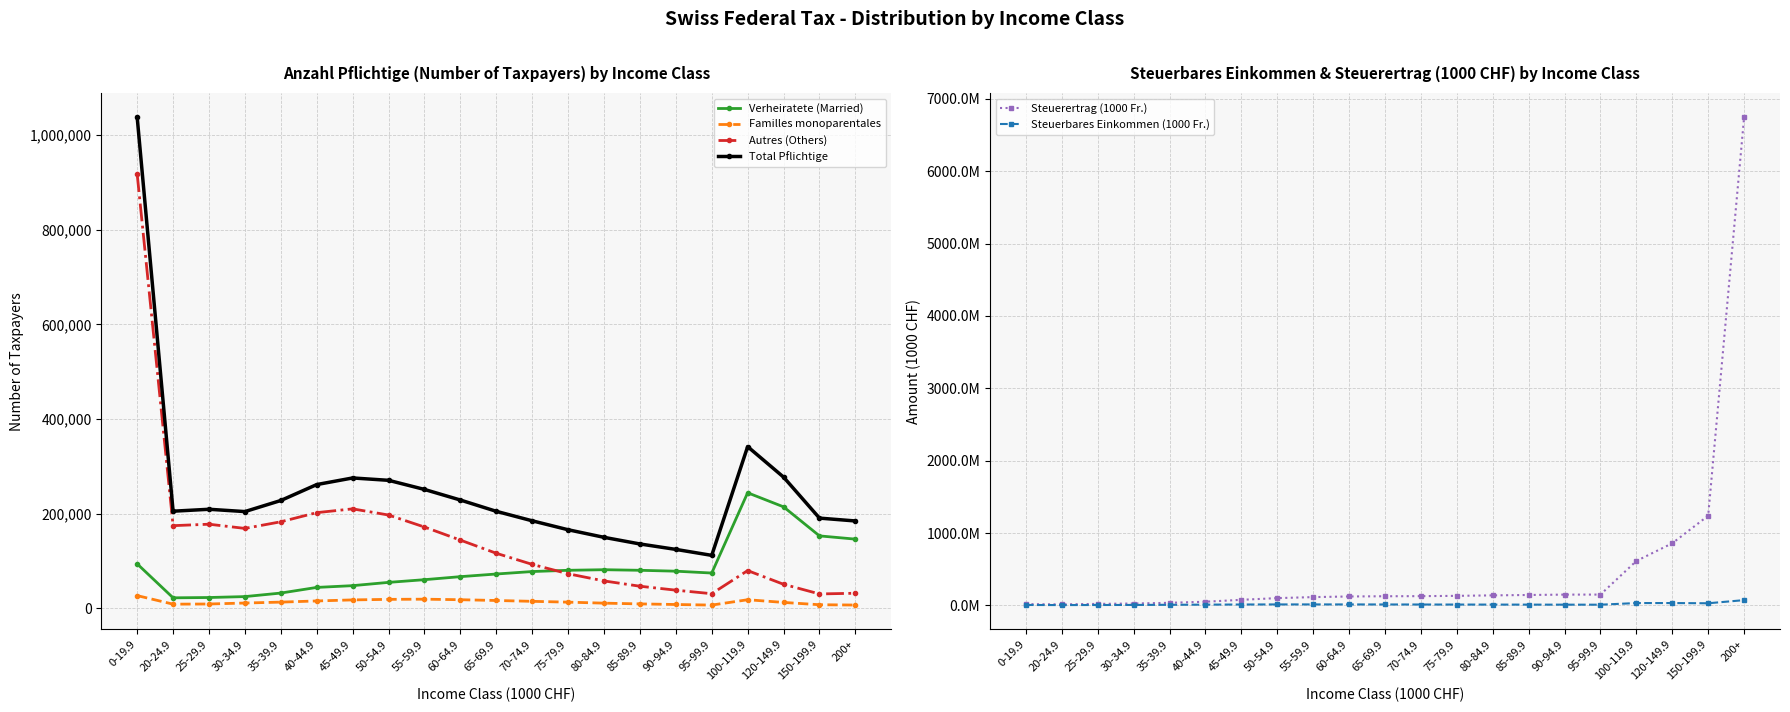

At 25-29.9, list the series in order from largest to smallest.

Steuerertrag (1000 Fr.), Steuerbares Einkommen (1000 Fr.), Total Pflichtige, Autres (Others), Verheiratete (Married), Familles monoparentales